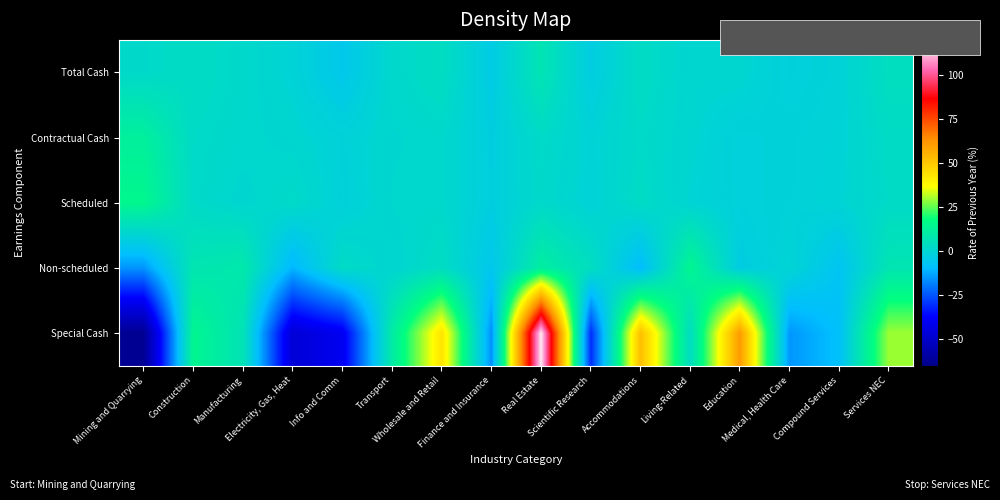

Which series changed the most between Construction and Education?

Special Cash